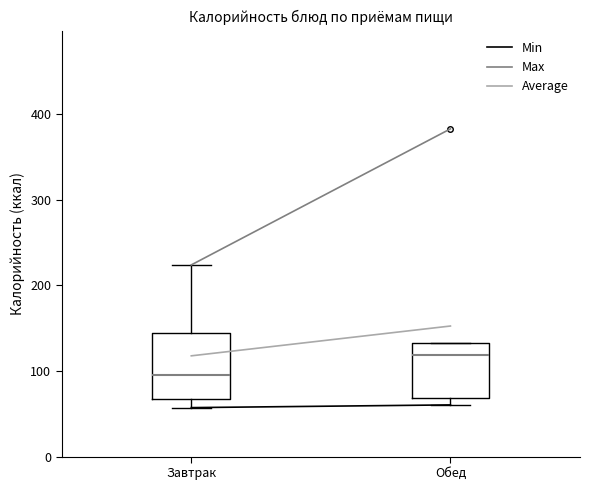

Where is the upper edge of the box for Обед on the y-axis? The values are not printed on the chart, so give them approximately, as read against the axis.

130